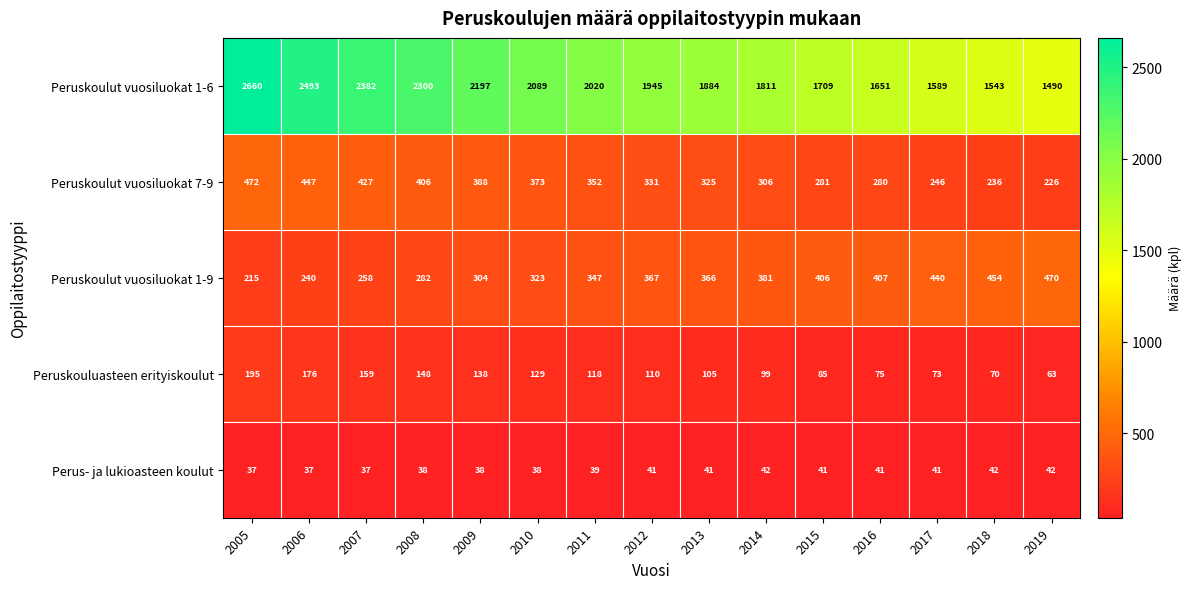

Where does the Peruskoulut vuosiluokat 7-9 series first go above 331?

2005